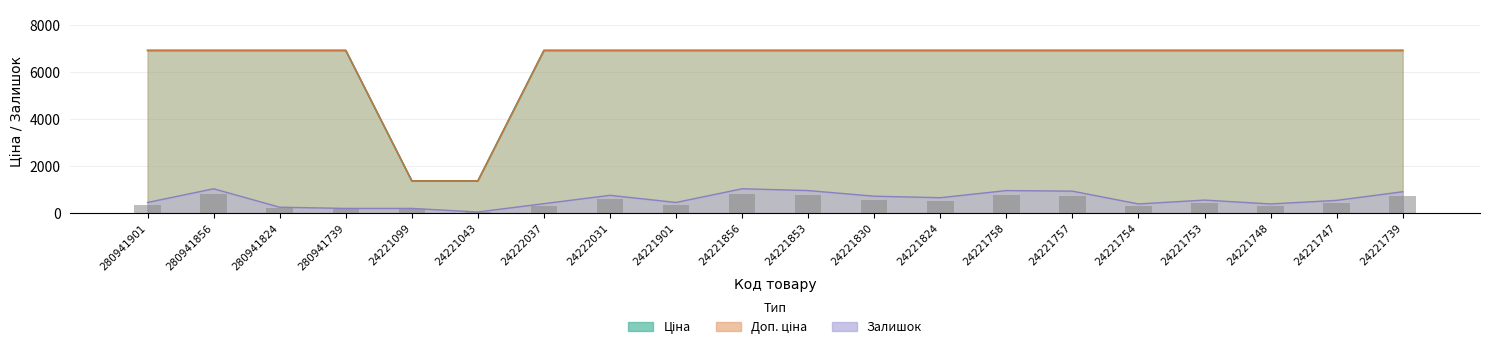

Between 24221824 and 24221748, which is larger?

24221824